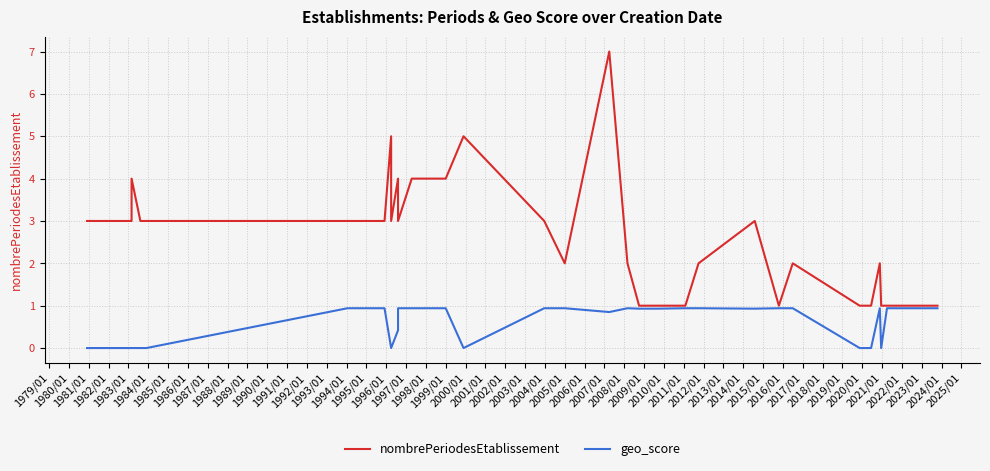

What is the difference between the second highest and minimum values in the nombrePeriodesEtablissement series?

4.0